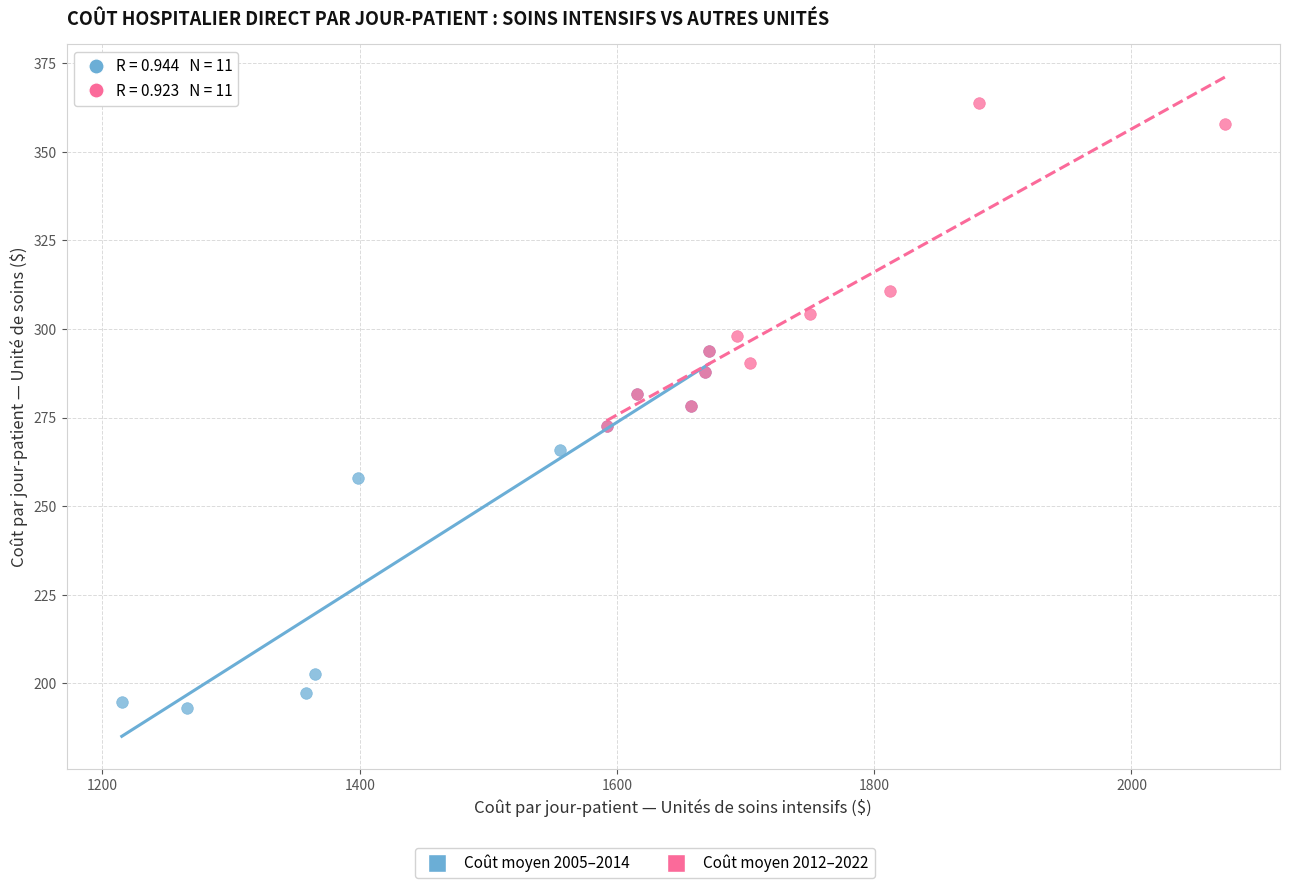

Which series contains the highest Y value?

Coût moyen 2012–2022